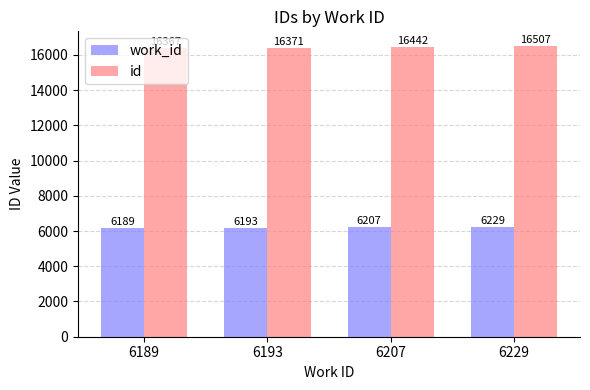

What value does the work_id series have at 6207, to the nearest 10?

6210